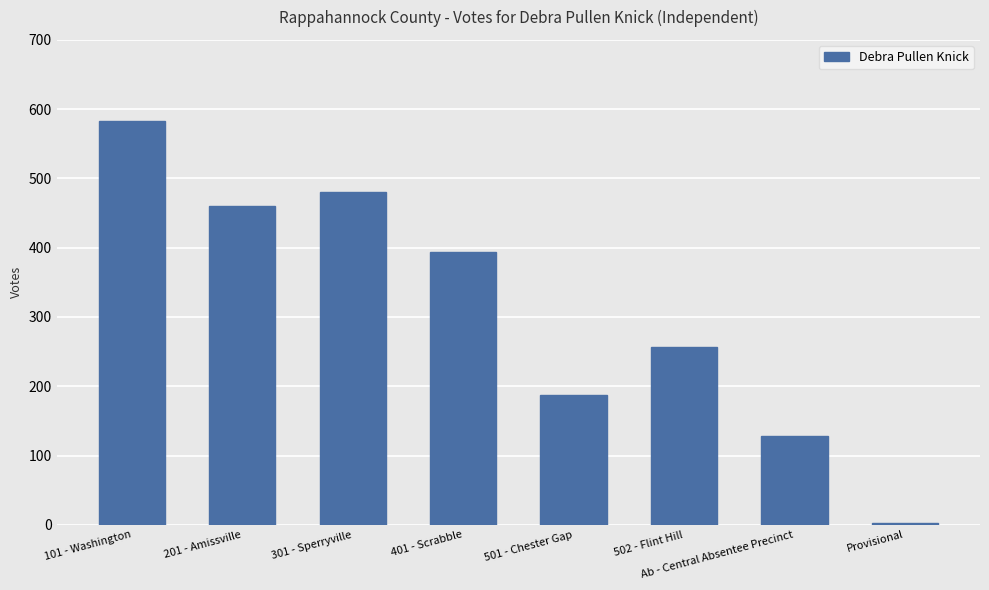

Where is the data nearest to the value 292?

502 - Flint Hill